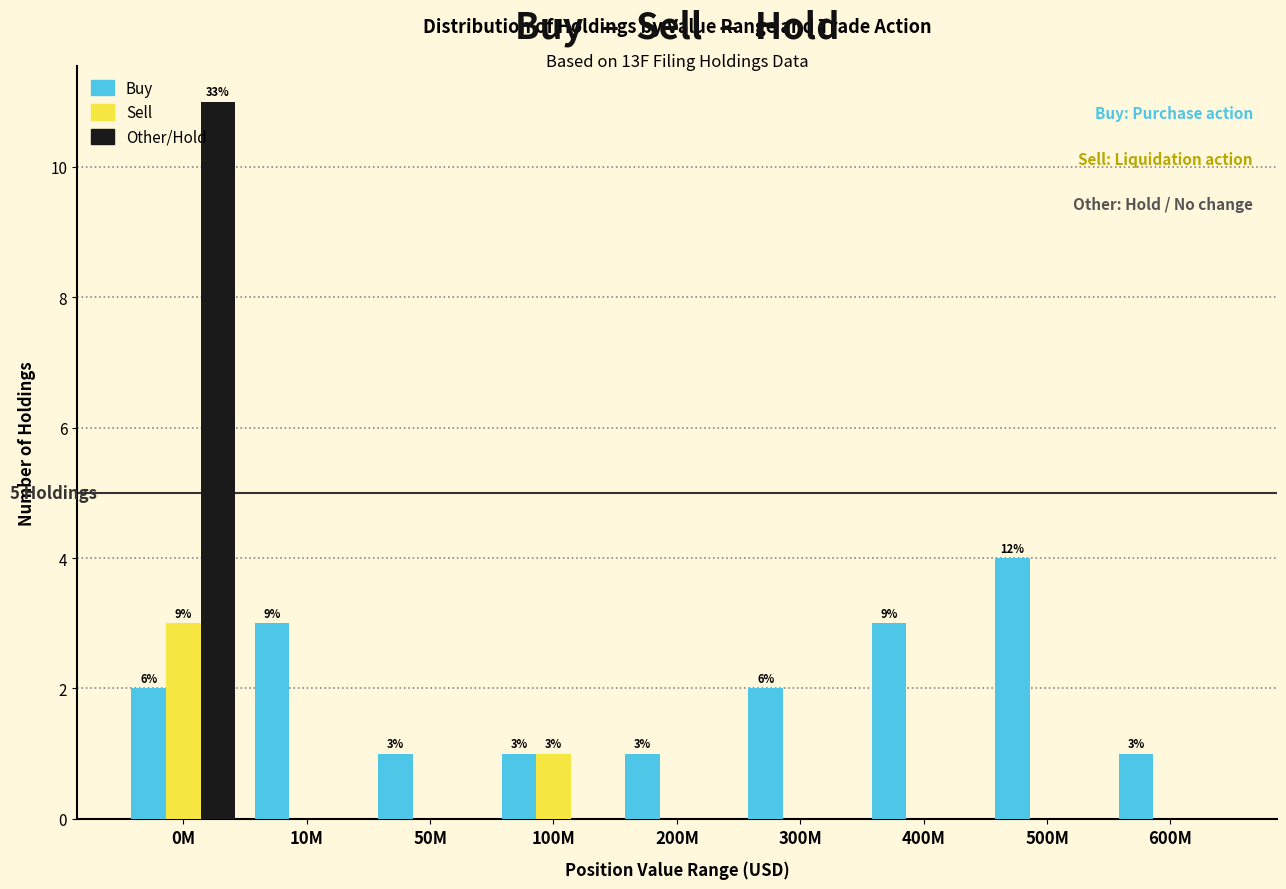

Which category has the highest value across all series?

0M